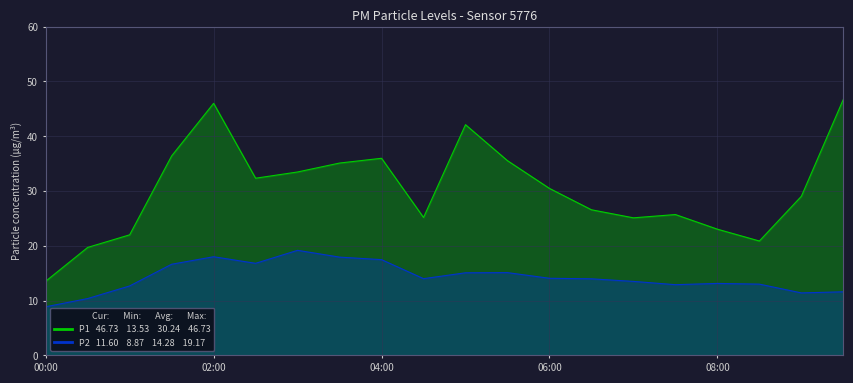

Between 12 and 18, which series saw the biggest shift?

P2